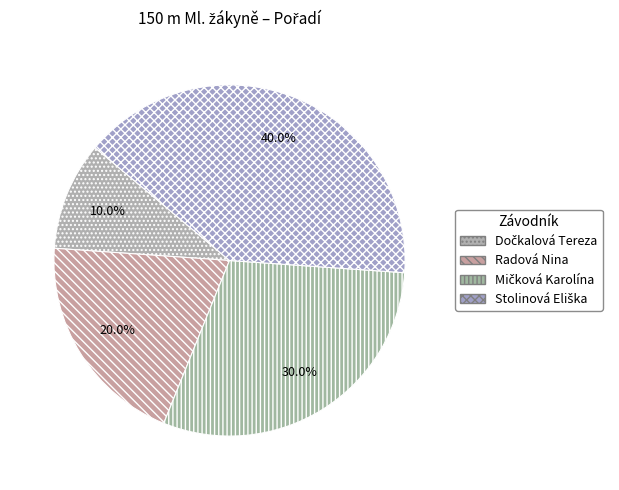

How many slices are in this pie chart?

4